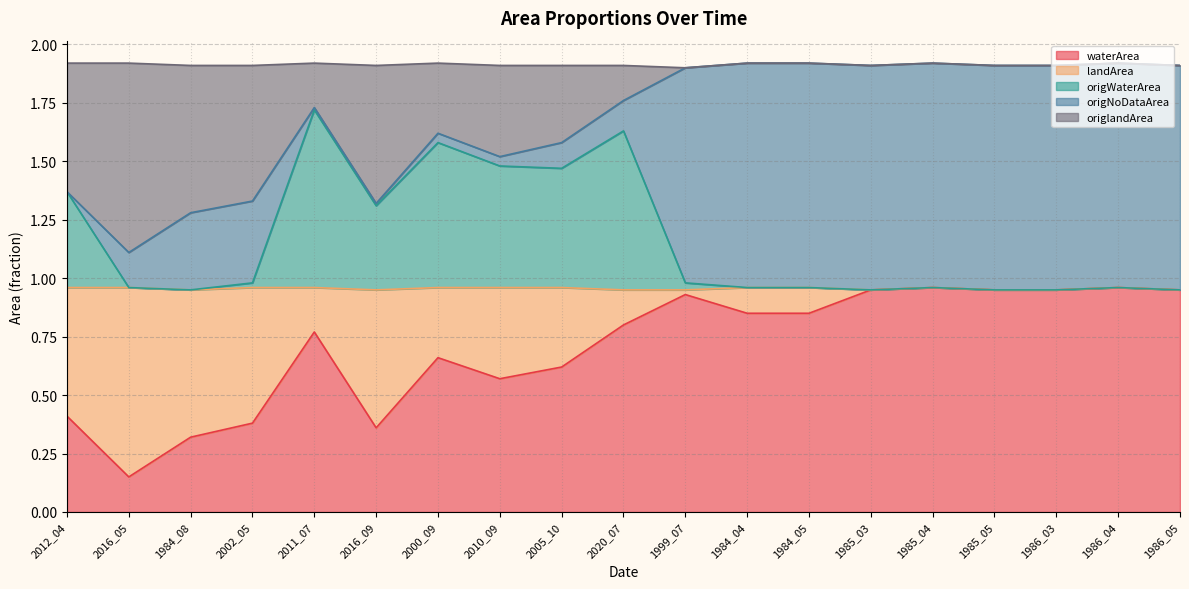

True or false: waterArea has a value of 0.8 at 2020_07.

True